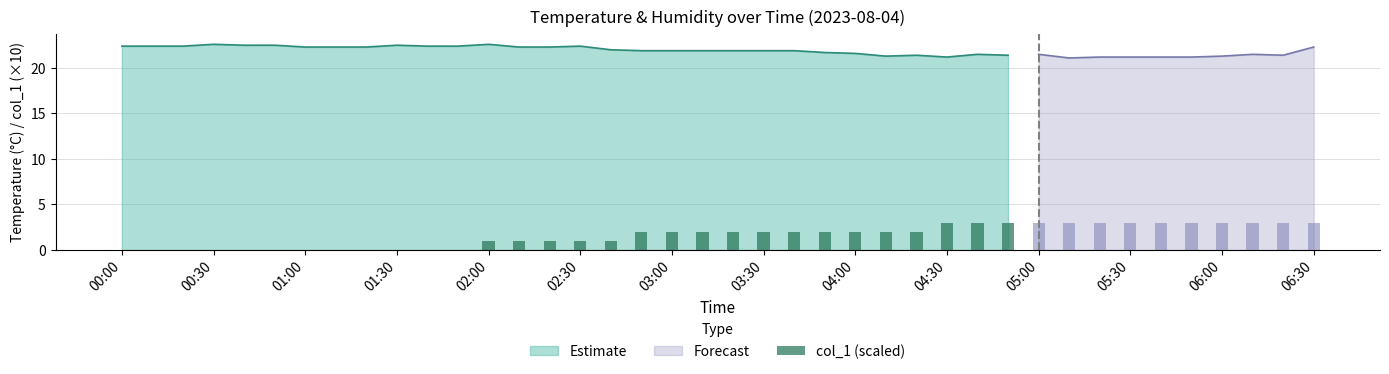

What is the average value of the col_1 series?

0.2